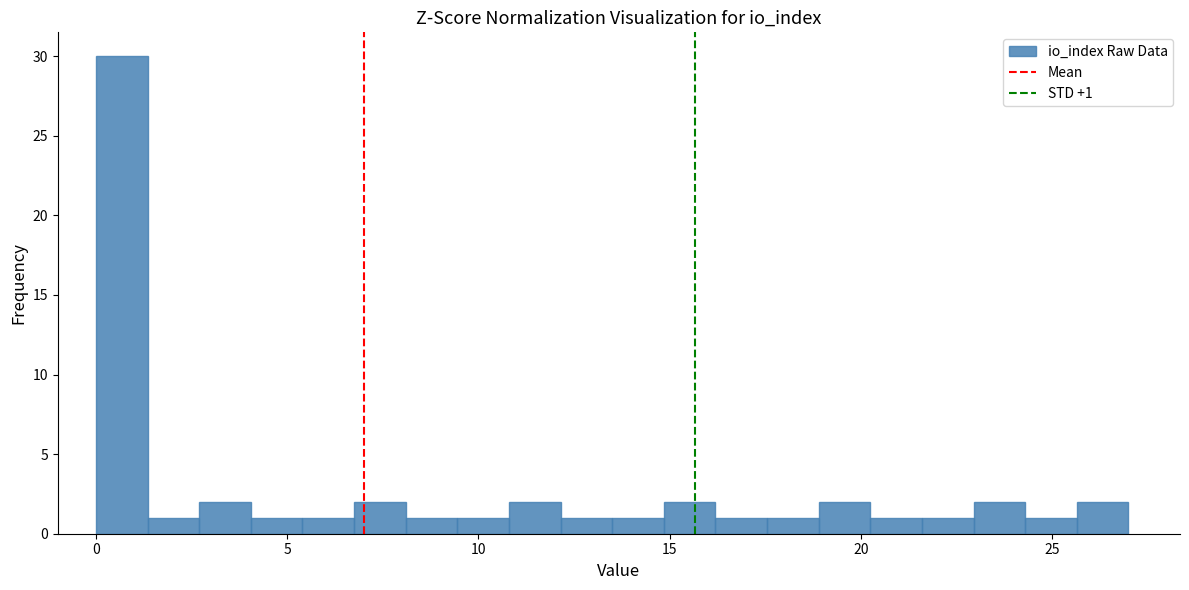

Around what value on the x-axis is the tallest bar? Give the approximate position of its centre, as read against the axis.

0.5